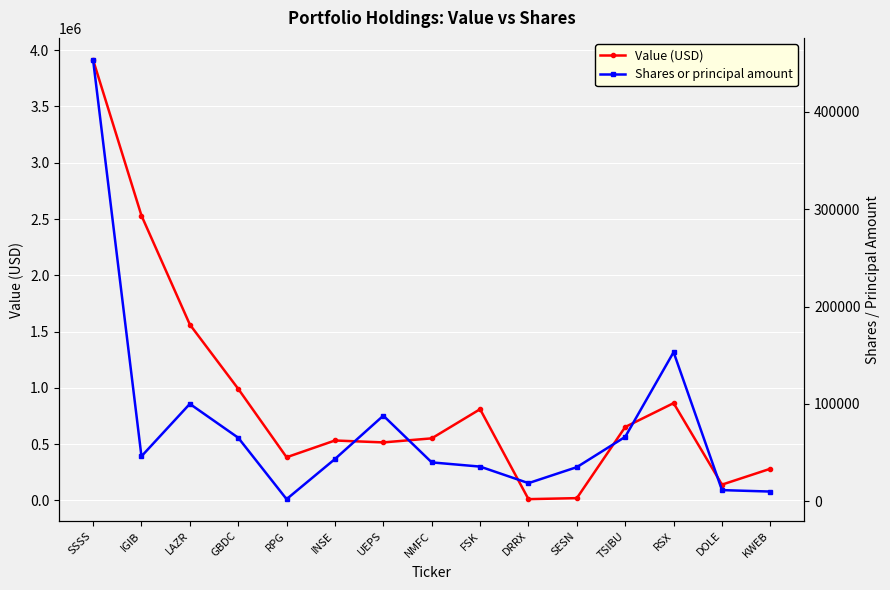

What is the value of the Value (USD) point at the 7th from the left?

516000